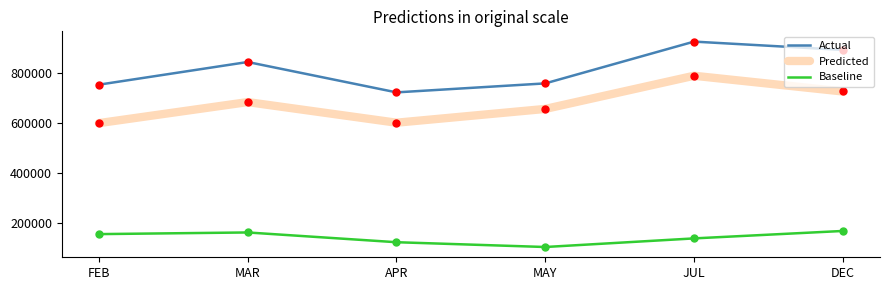

At how many categories does at least one series exceed 185445?

6